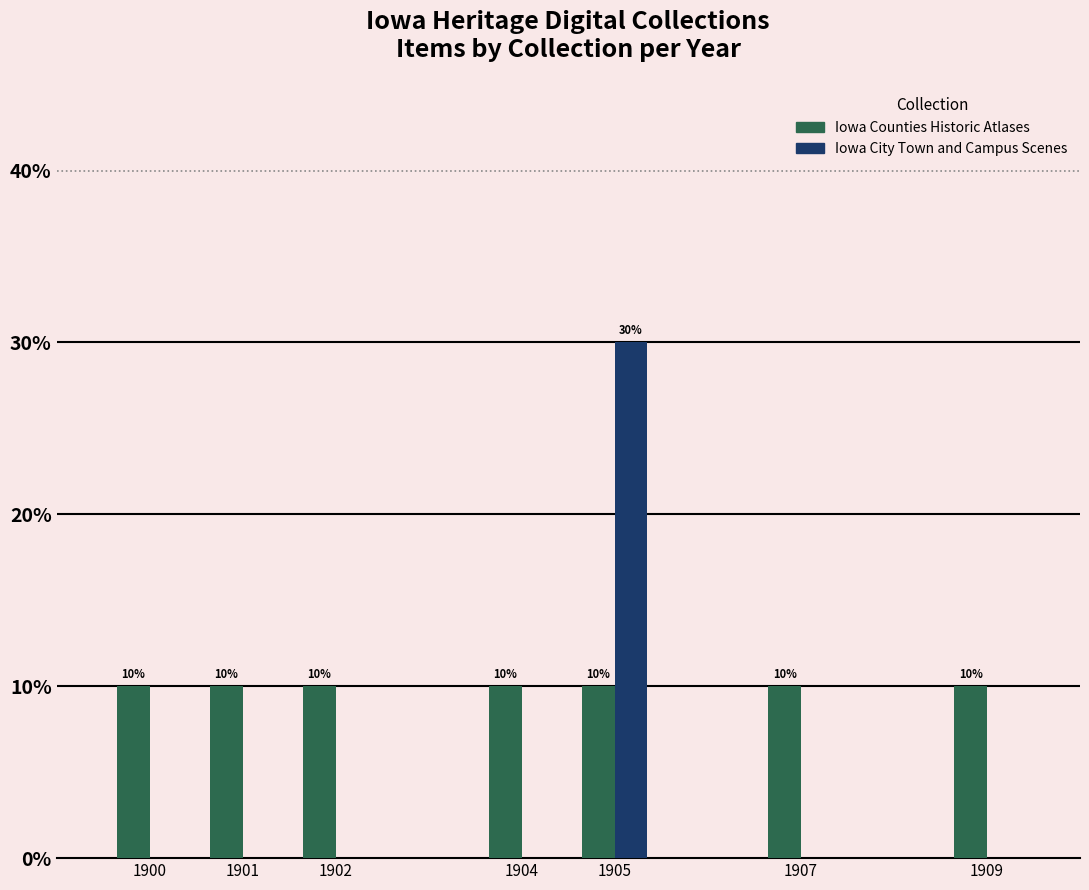

How many positive values does the Iowa City Town and Campus Scenes series have?

1